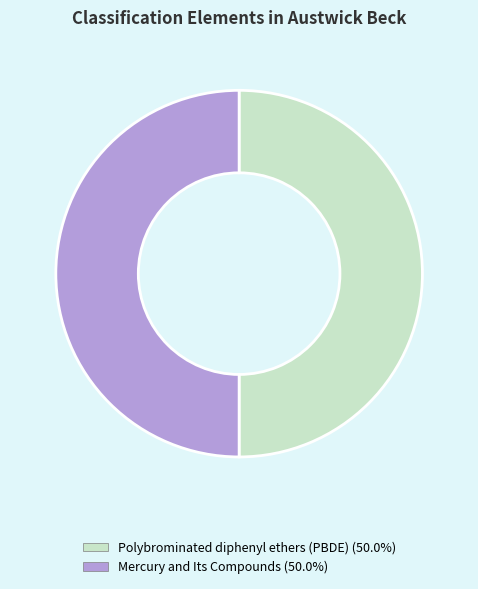

Is it true that Mercury and Its Compounds is 62% of the pie?

False